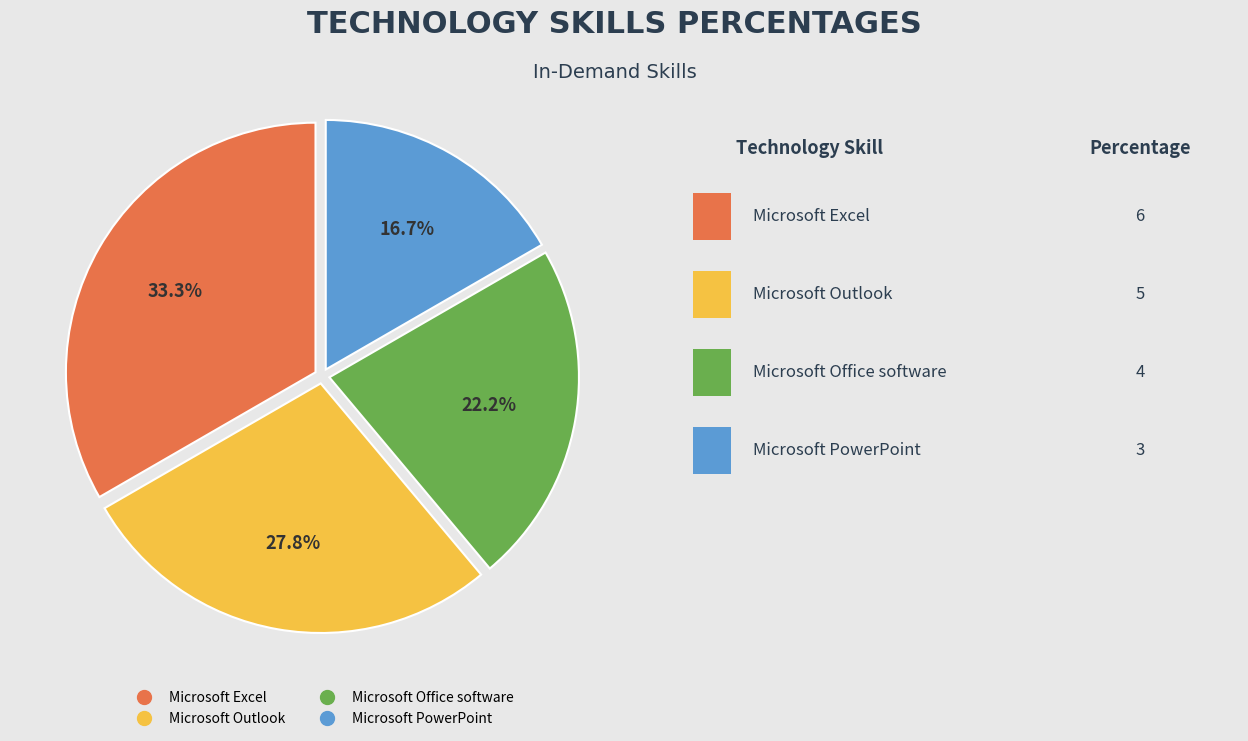

To the nearest percent, what portion does Microsoft PowerPoint represent?

17%